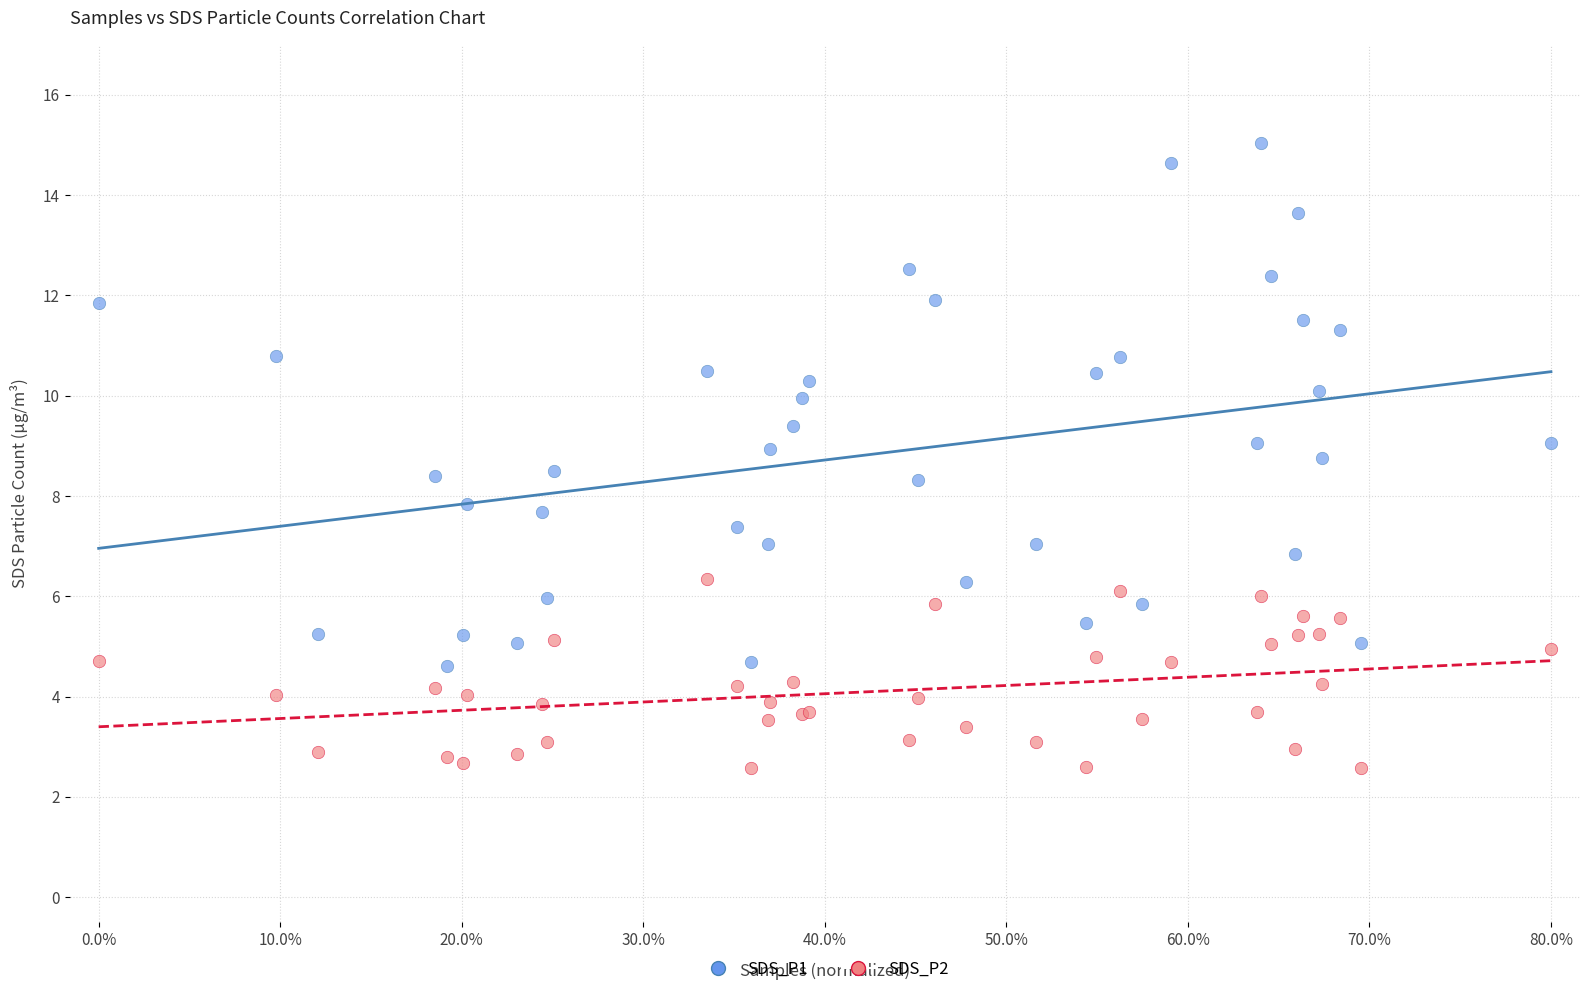

Which series contains the highest Y value?

SDS_P1